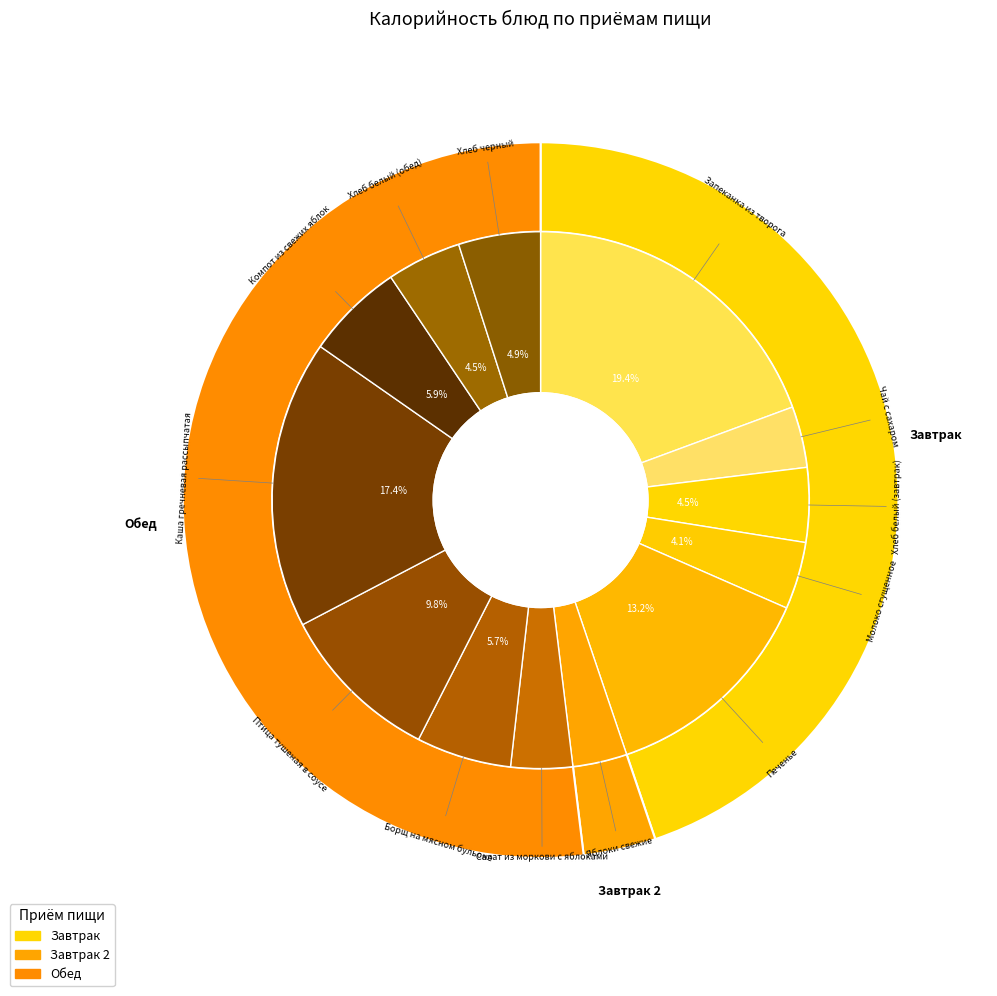

To the nearest percent, what is the difference between the largest and smallest slice percentages?

16%